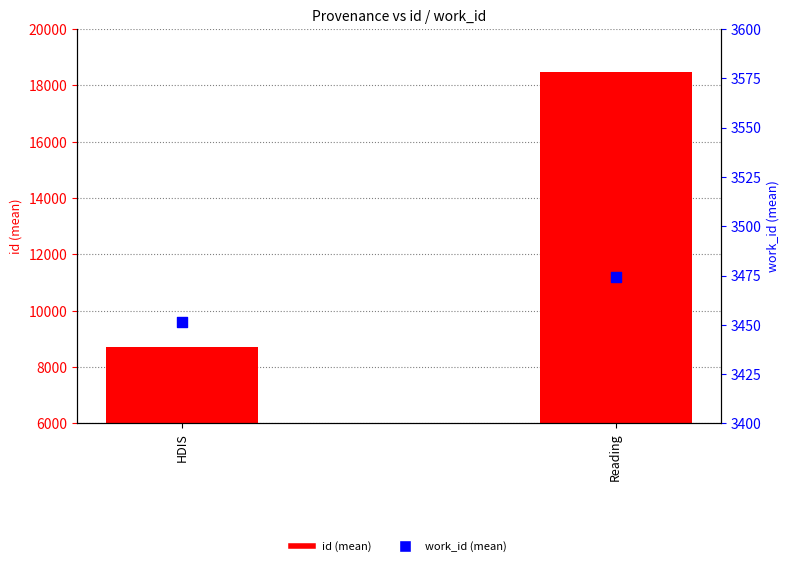

What is the total value across all series at Reading?

21932.0